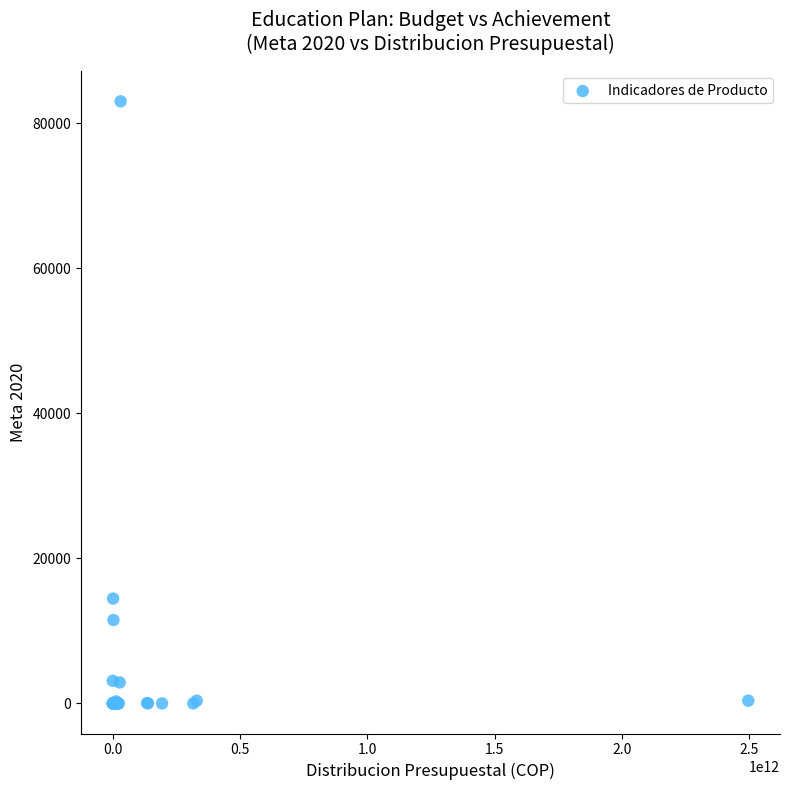

What Y value in the scatter plot is closest to 41500?

14449.0